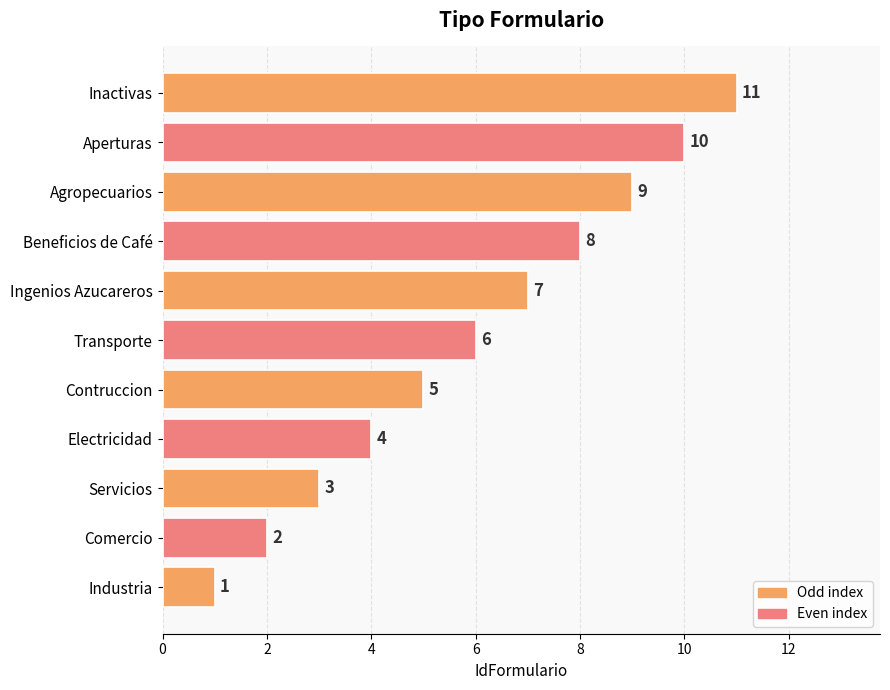

True or false: the data shows 9 at Agropecuarios.

True